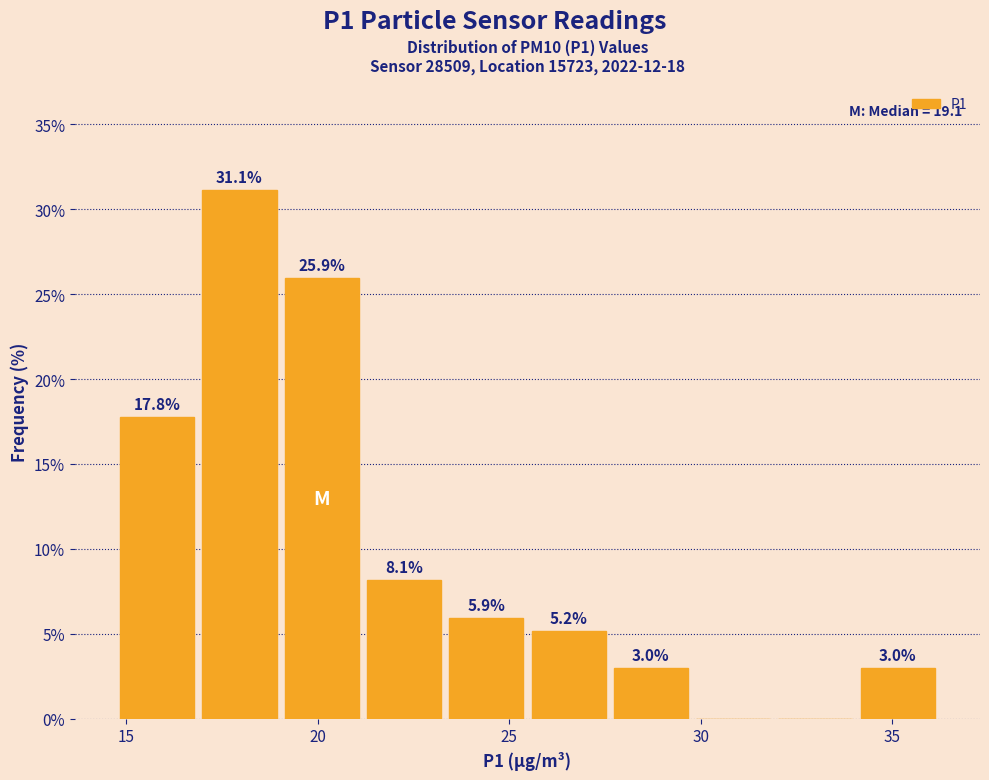

Which range on the x-axis has the tallest bar?

17.0 to 19.0